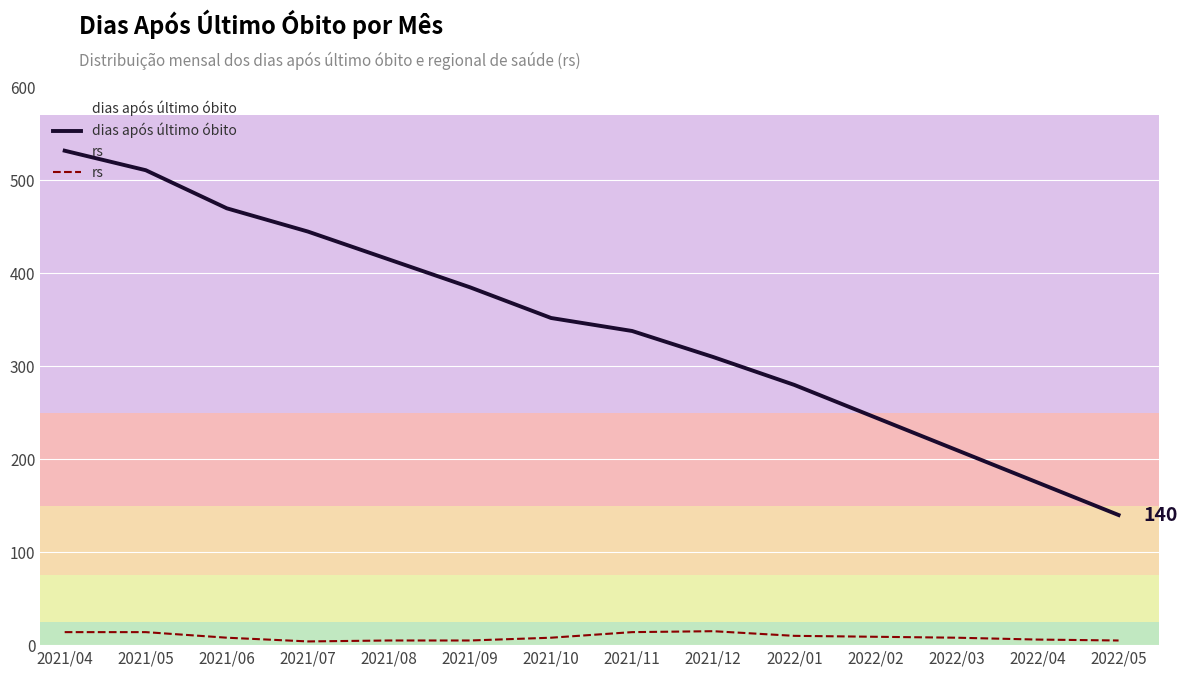

What are all the series names shown in the legend?

dias após último óbito, rs